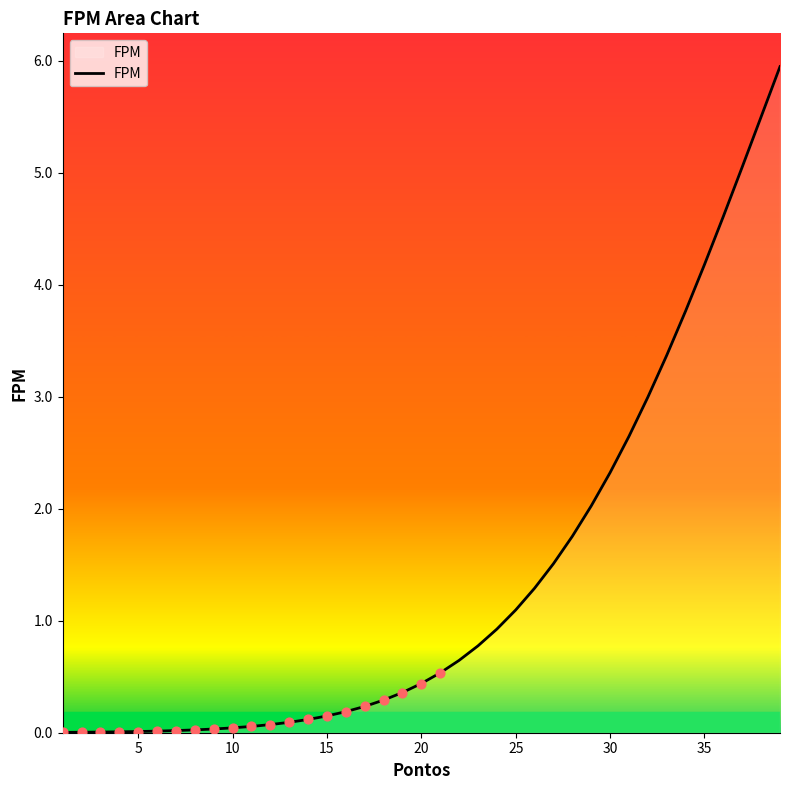

What is the greatest value displayed?

5.9